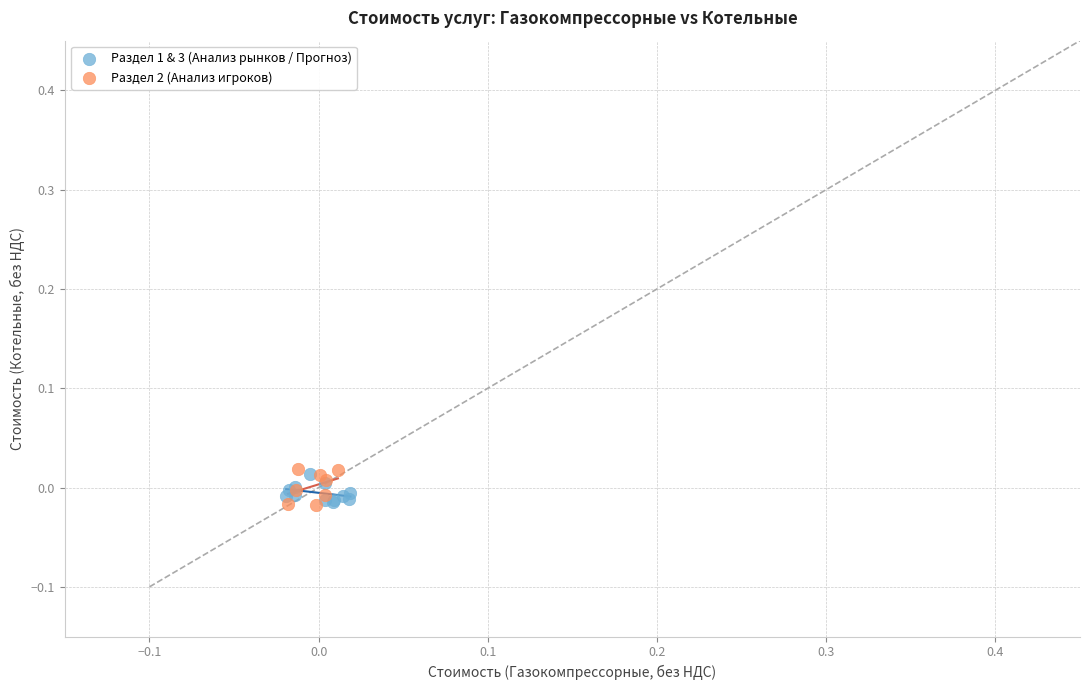

What are all the series names shown in the legend?

Раздел 1 & 3 (Анализ рынков / Прогноз), Раздел 2 (Анализ игроков)